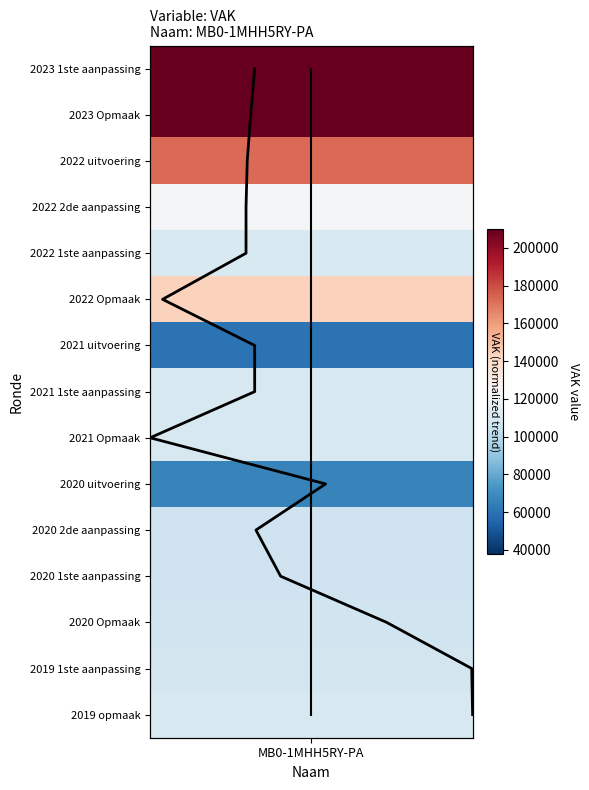

How many data points in VAK trend are above 7?

7